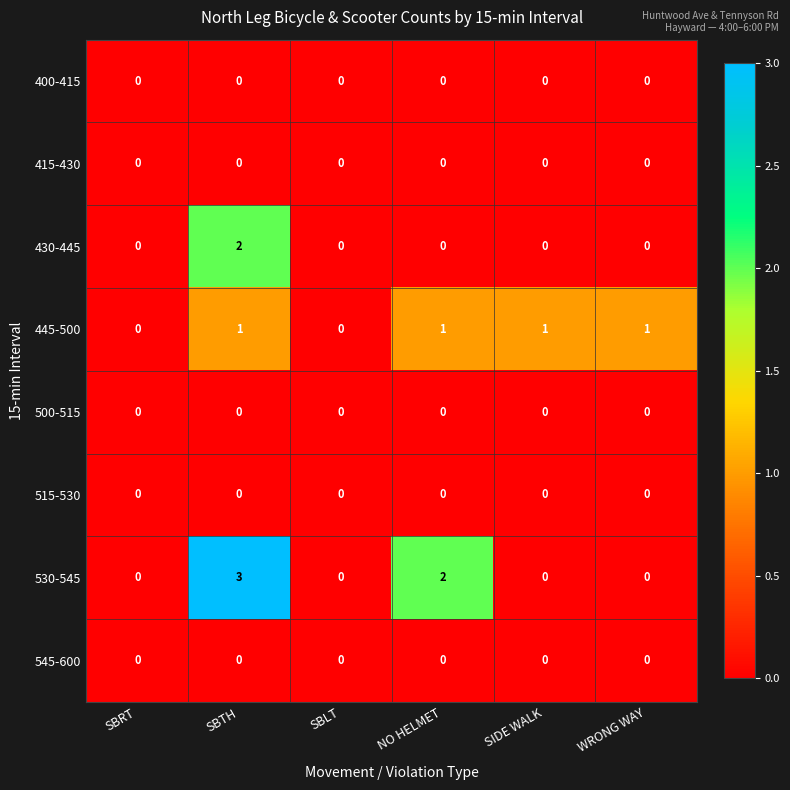

The value of 445-500 at SIDE WALK is 1. True or false?

True